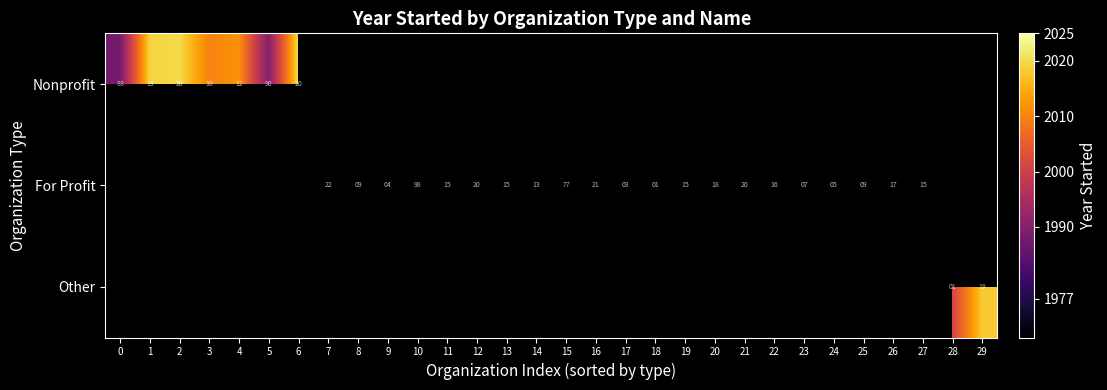

Is the value of Nonprofit at 5 greater than the value of For Profit at 17?

Yes